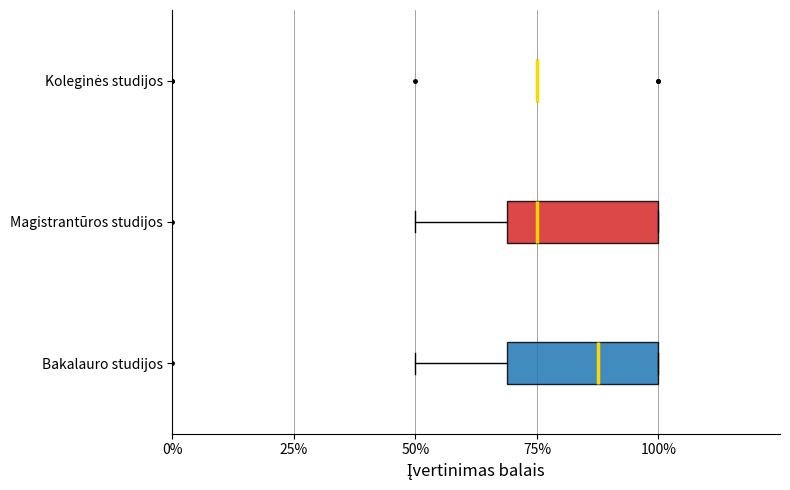

Count the Koleginės studijos values in the range 3 to 4.

17